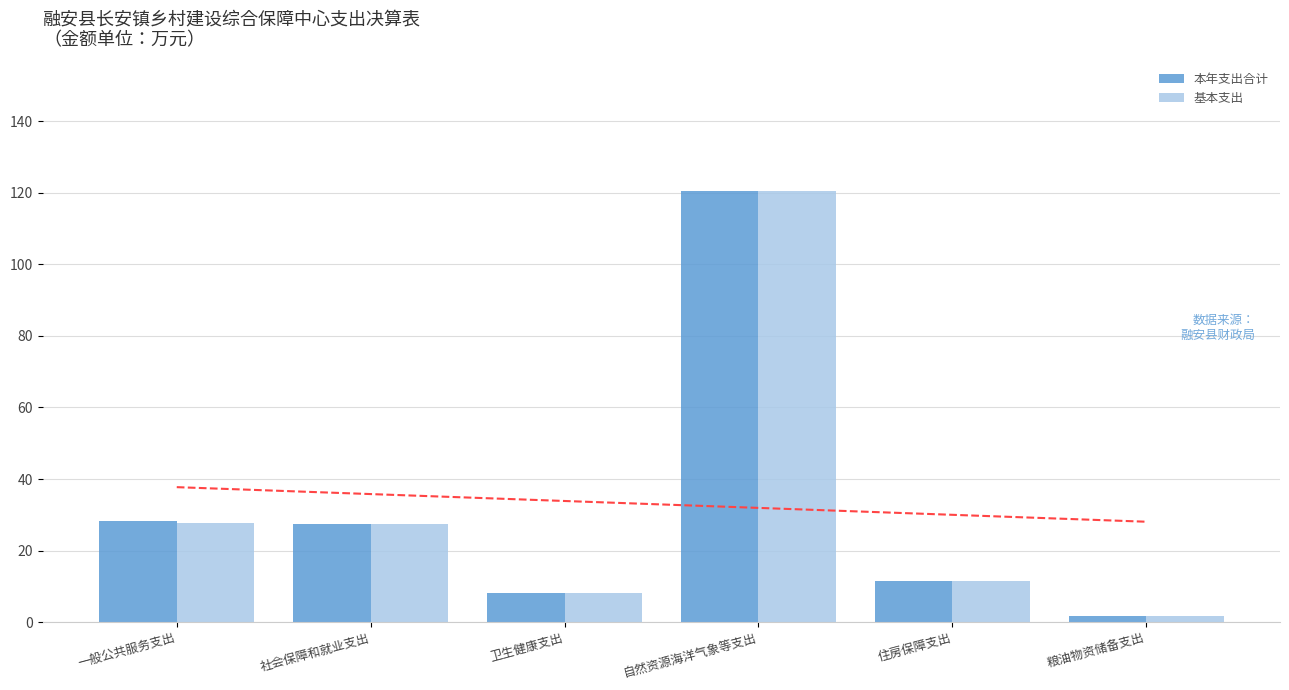

Which category has the lowest value across all series?

粮油物资储备支出